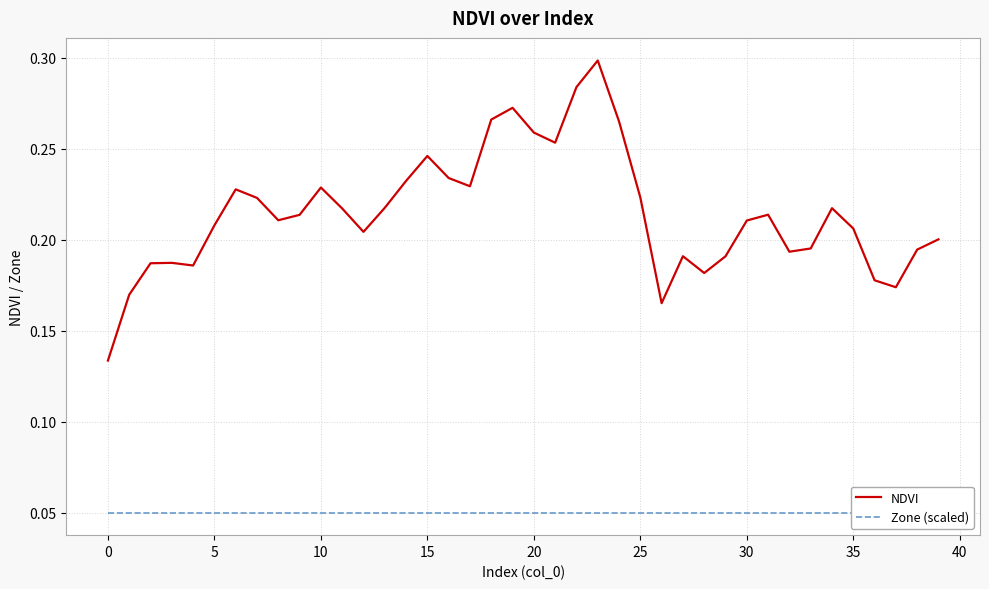

Is it true that Zone (scaled) equals 0.1 at 5?

False